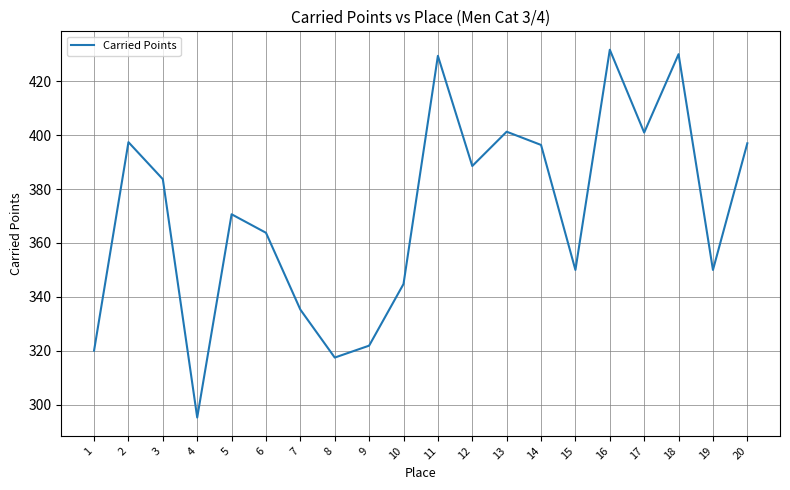

What is the change in value from 5 to 15?

-20.6